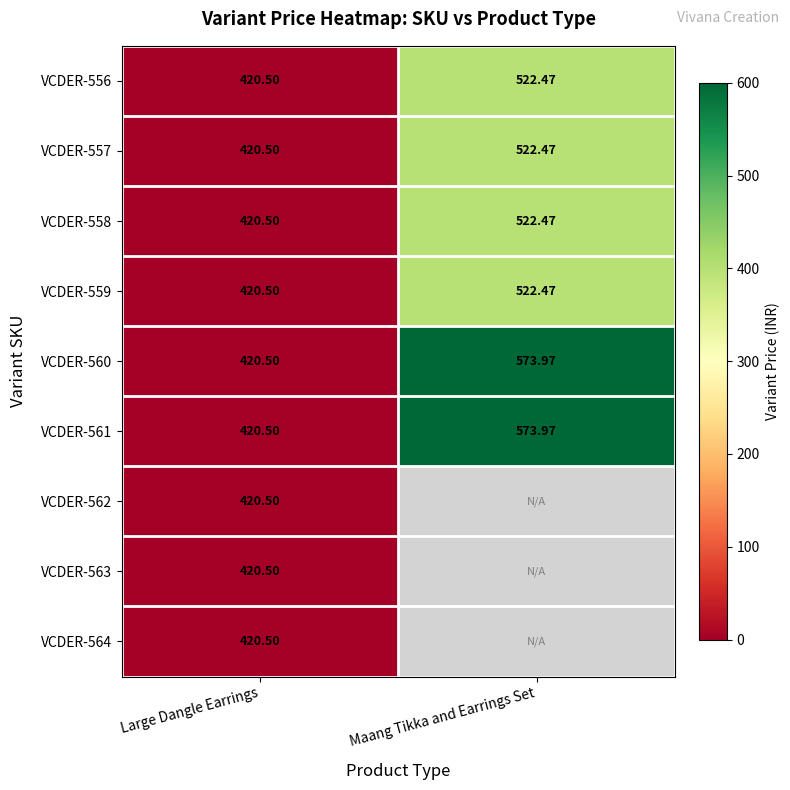

Which label corresponds to the largest value in the chart?

Maang Tikka and Earrings Set